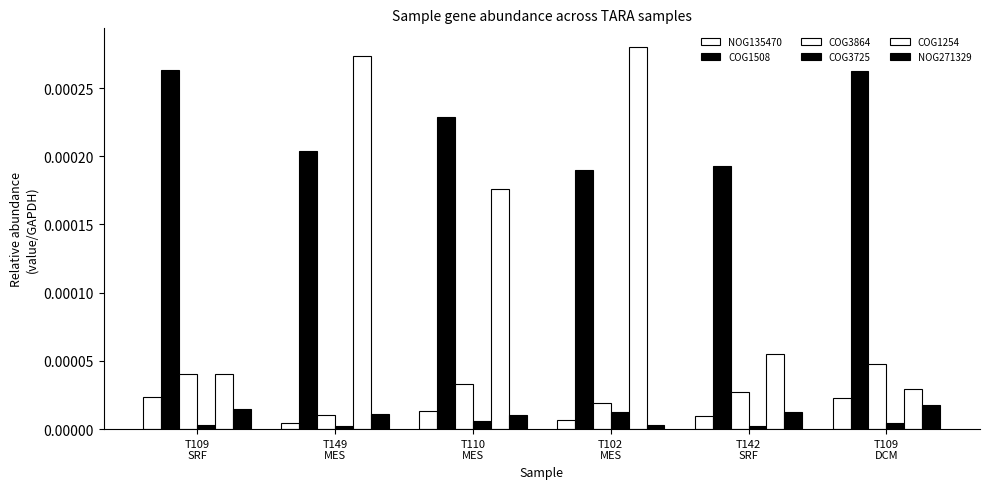

At how many categories does at least one series exceed 0?

6